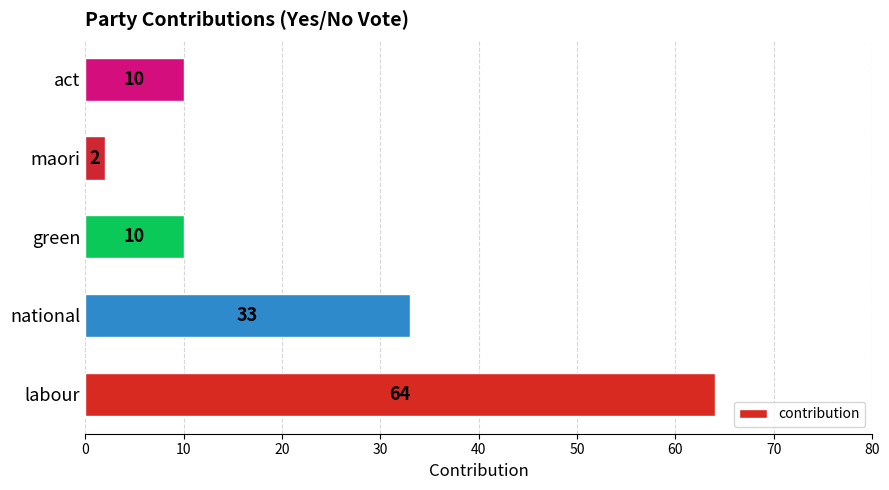

What is the difference between the second highest and minimum values?

31